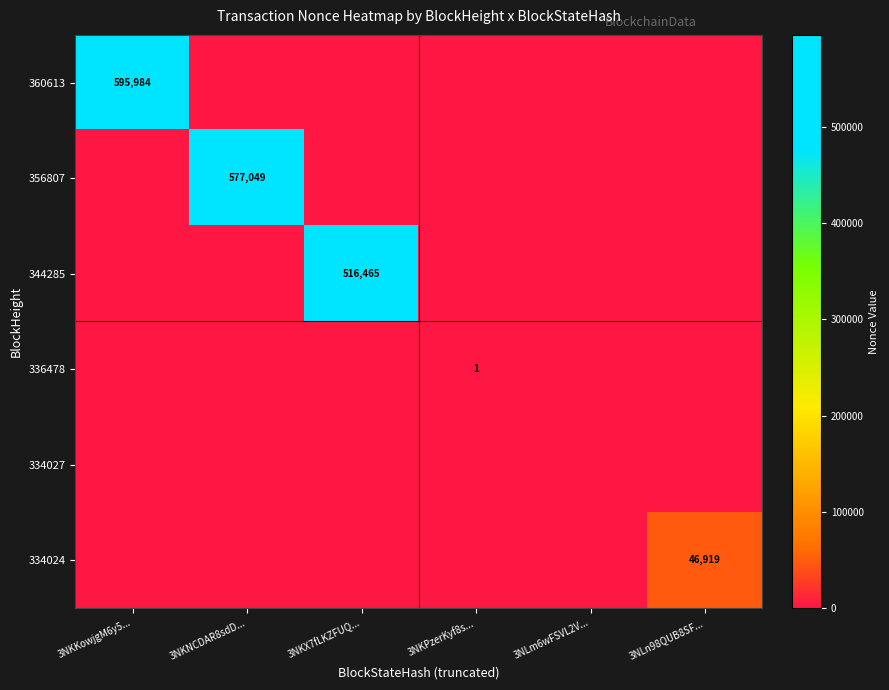

True or false: 356807 has a value of 193955 at 3NKNCDAR8sdD....

False